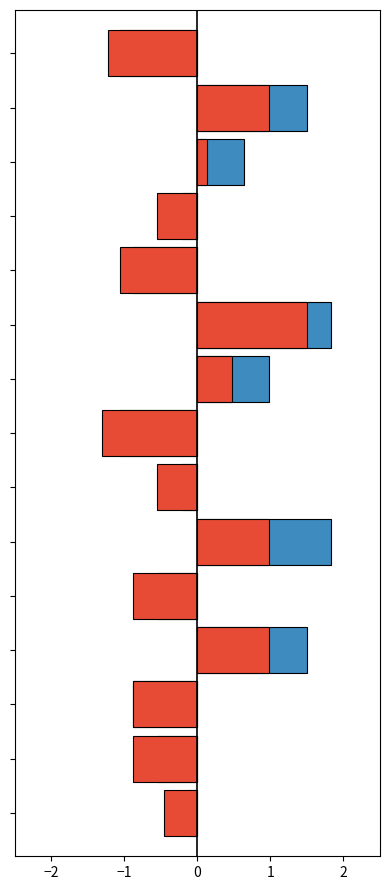

What is the sum of all Выход 2-3г. values?

-2.8